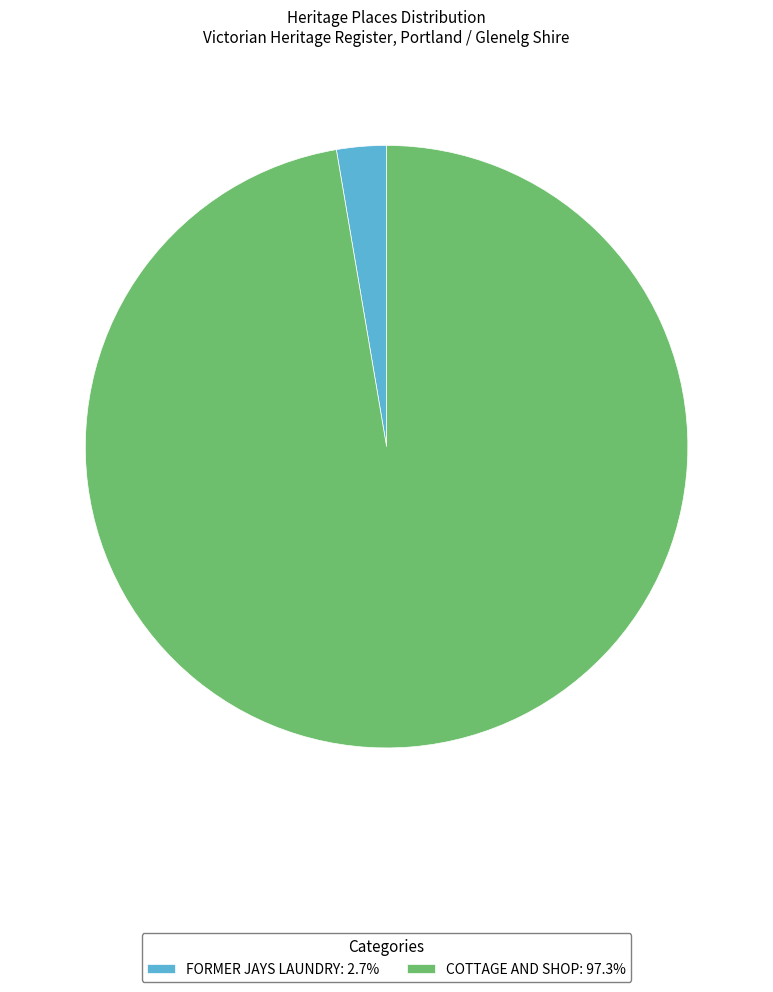

Combined, do FORMER JAYS LAUNDRY and COTTAGE AND SHOP account for over 50%?

Yes